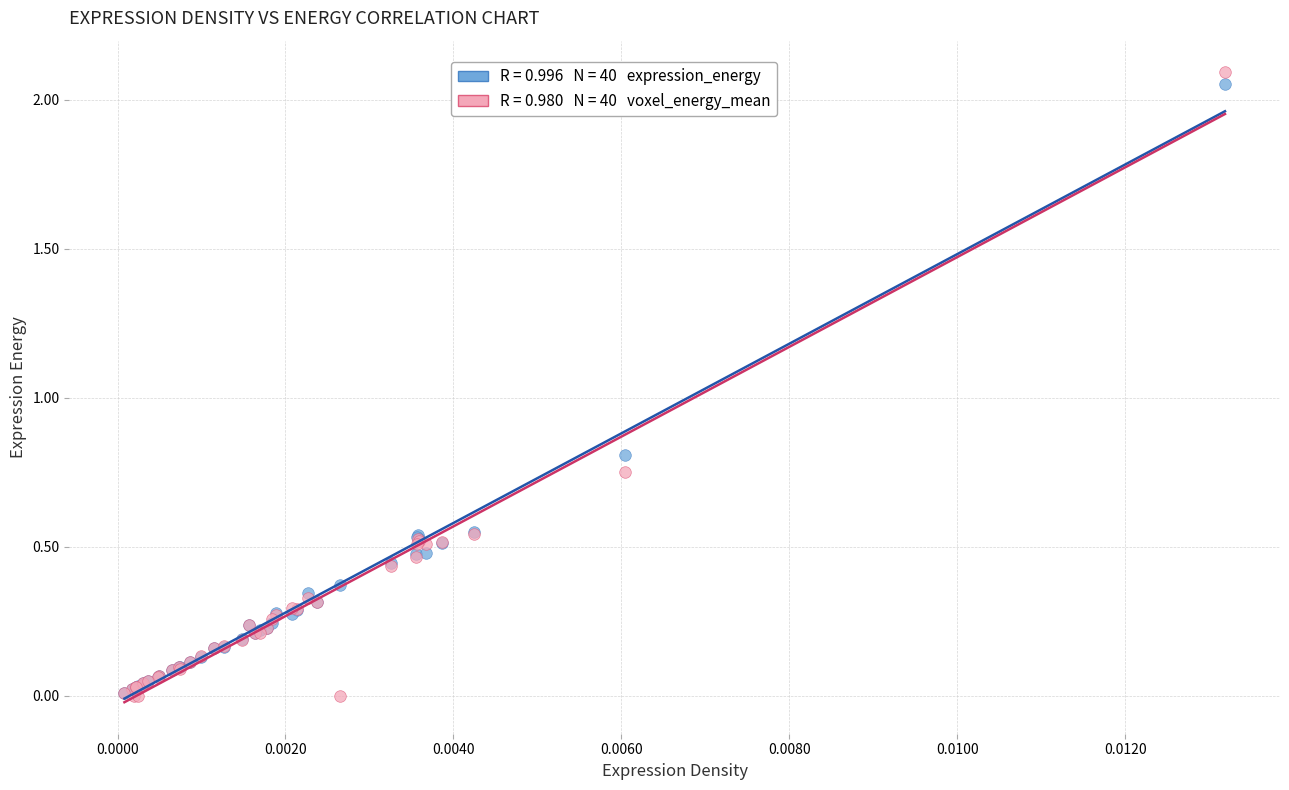

Across all series, what Y value is closest to 1?

0.8